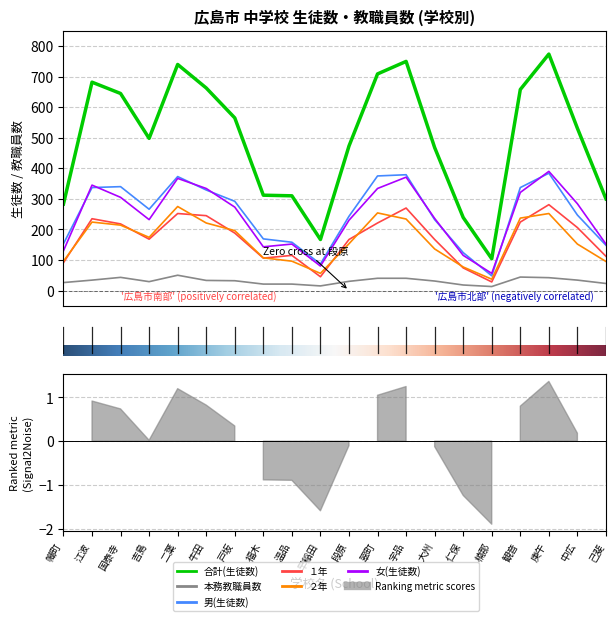

The 本務教職員数 series shows 48 at 吉島. True or false?

False